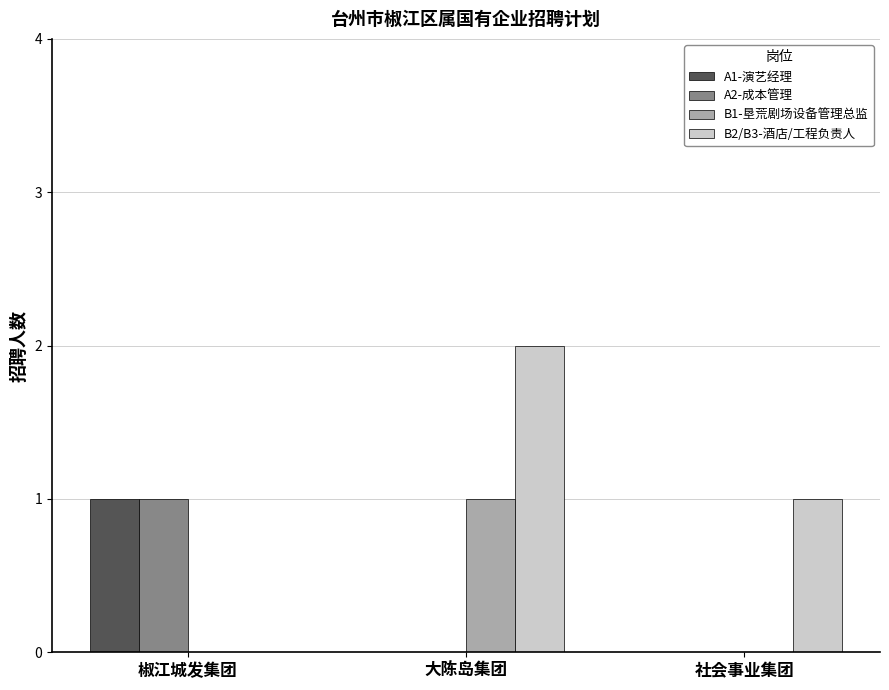

Is it true that A1-演艺经理 equals 0 at 大陈岛集团?

True